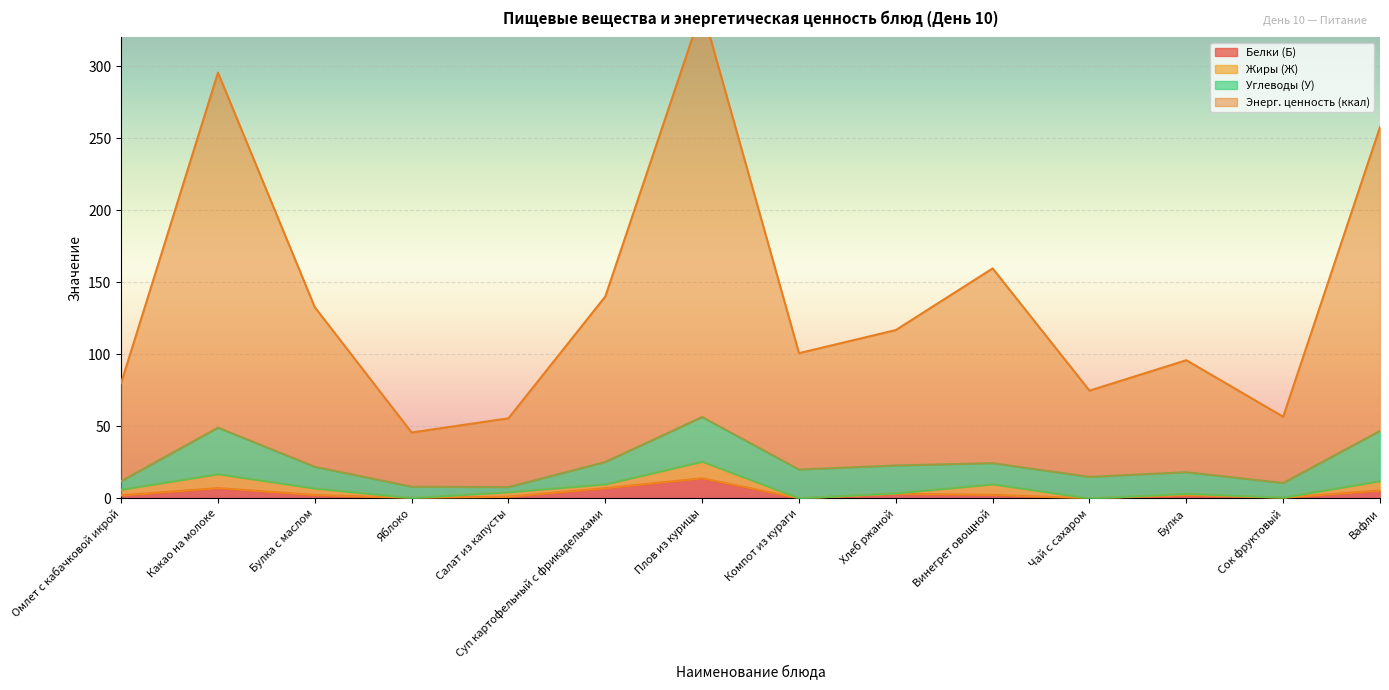

True or false: Энерг. ценность (ккал) and Белки (Б) intersect in this chart.

False